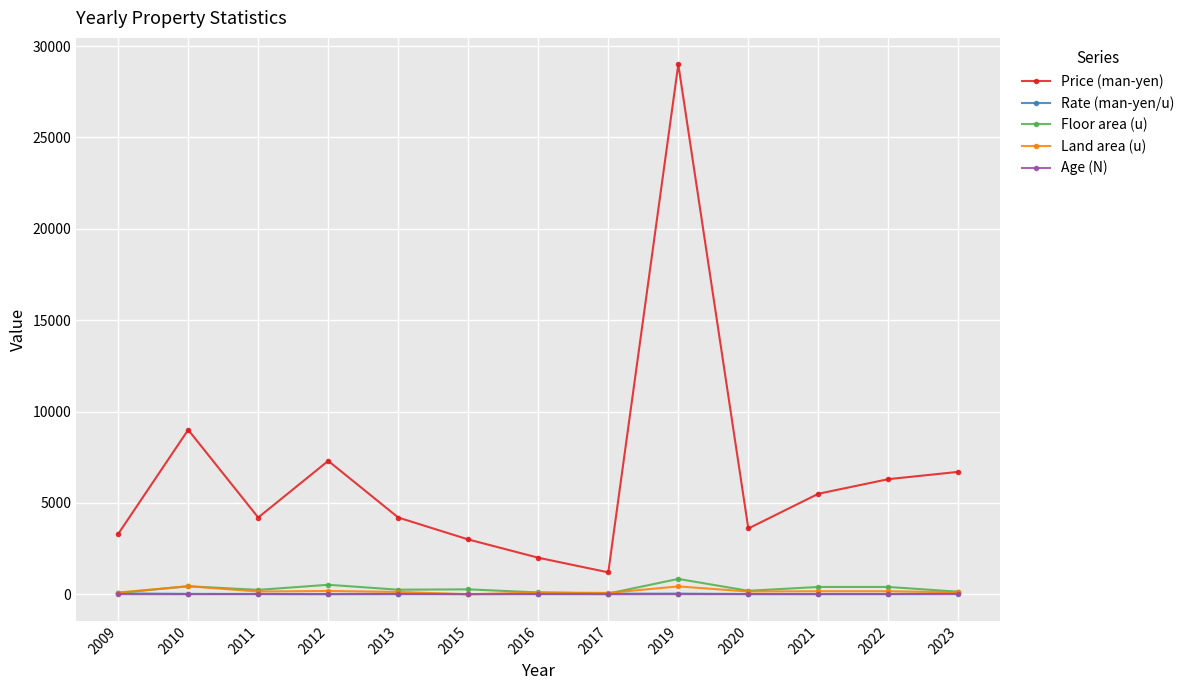

Is it true that Land area (u) equals 180.0 at 2012?

True